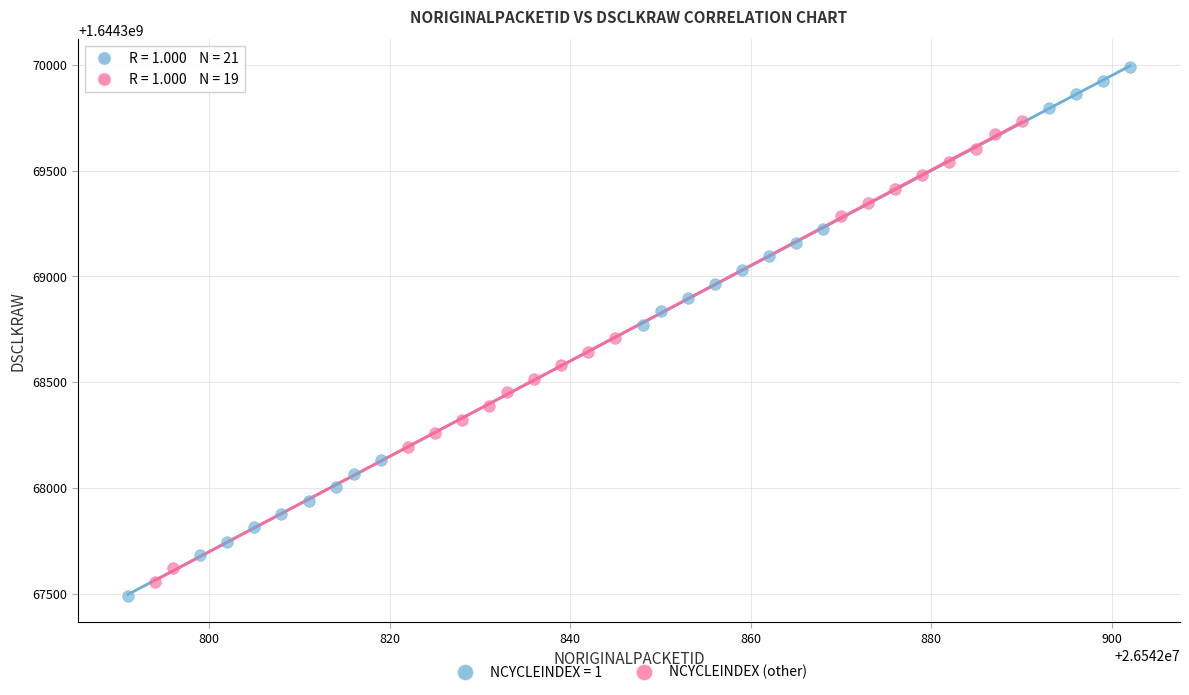

Which series has the widest spread of Y values?

NCYCLEINDEX = 1